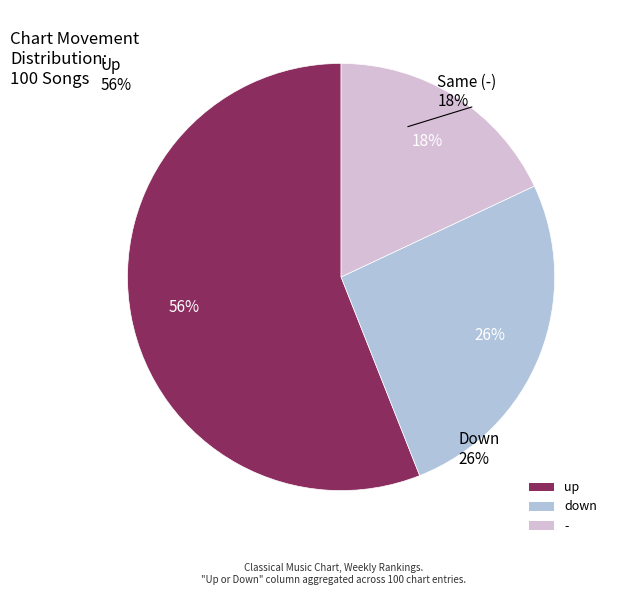

The up slice represents 70% of the pie. True or false?

False